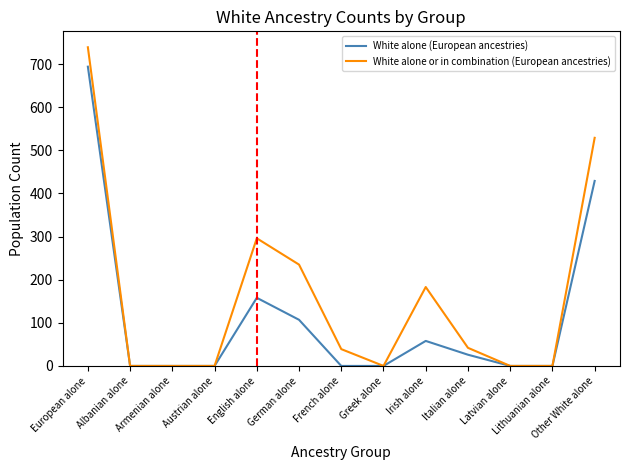

At which label does White alone (European ancestries) reach its peak?

European alone